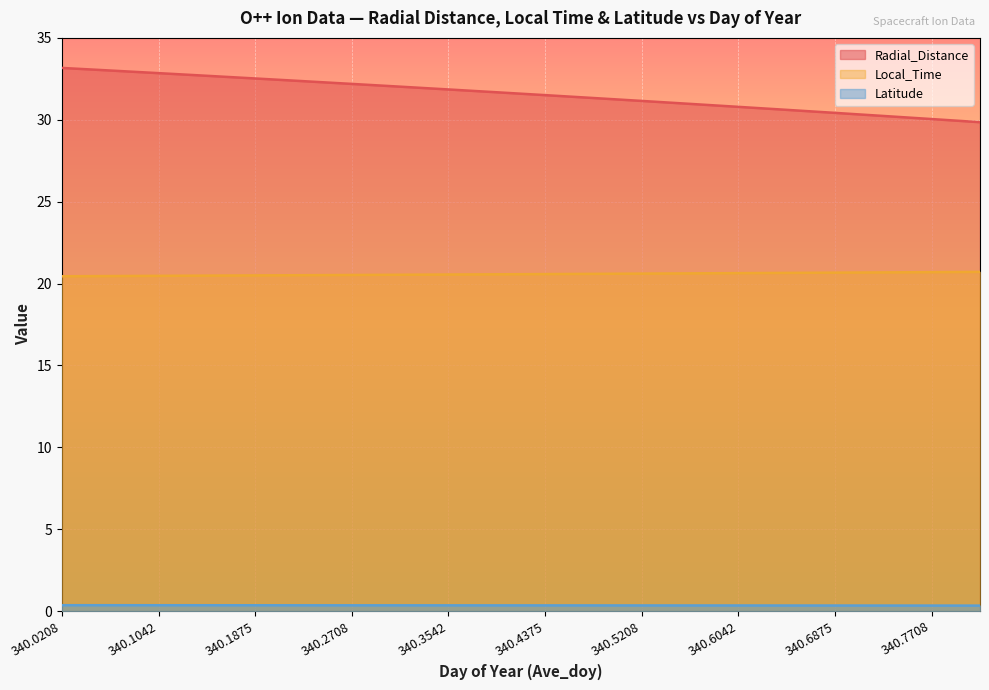

Reading right to left, what are all the values shown in this chart?

Radial_Distance: 340.8125=29.9	340.7708=30.0	340.7292=30.2	340.6875=30.4	340.6458=30.6	340.6042=30.8	340.5625=31.0	340.5208=31.2	340.4792=31.3	340.4375=31.5	340.3958=31.7	340.3542=31.9	340.3125=32.0	340.2708=32.2	340.2292=32.4	340.1875=32.5	340.1458=32.7	340.1042=32.8	340.0625=33.0	340.0208=33.2
Local_Time: 340.8125=20.7	340.7708=20.7	340.7292=20.7	340.6875=20.7	340.6458=20.6	340.6042=20.6	340.5625=20.6	340.5208=20.6	340.4792=20.6	340.4375=20.6	340.3958=20.6	340.3542=20.6	340.3125=20.5	340.2708=20.5	340.2292=20.5	340.1875=20.5	340.1458=20.5	340.1042=20.5	340.0625=20.5	340.0208=20.4
Latitude: 340.8125=0.3	340.7708=0.3	340.7292=0.3	340.6875=0.3	340.6458=0.3	340.6042=0.3	340.5625=0.3	340.5208=0.3	340.4792=0.3	340.4375=0.3	340.3958=0.3	340.3542=0.3	340.3125=0.3	340.2708=0.3	340.2292=0.4	340.1875=0.4	340.1458=0.4	340.1042=0.4	340.0625=0.4	340.0208=0.4